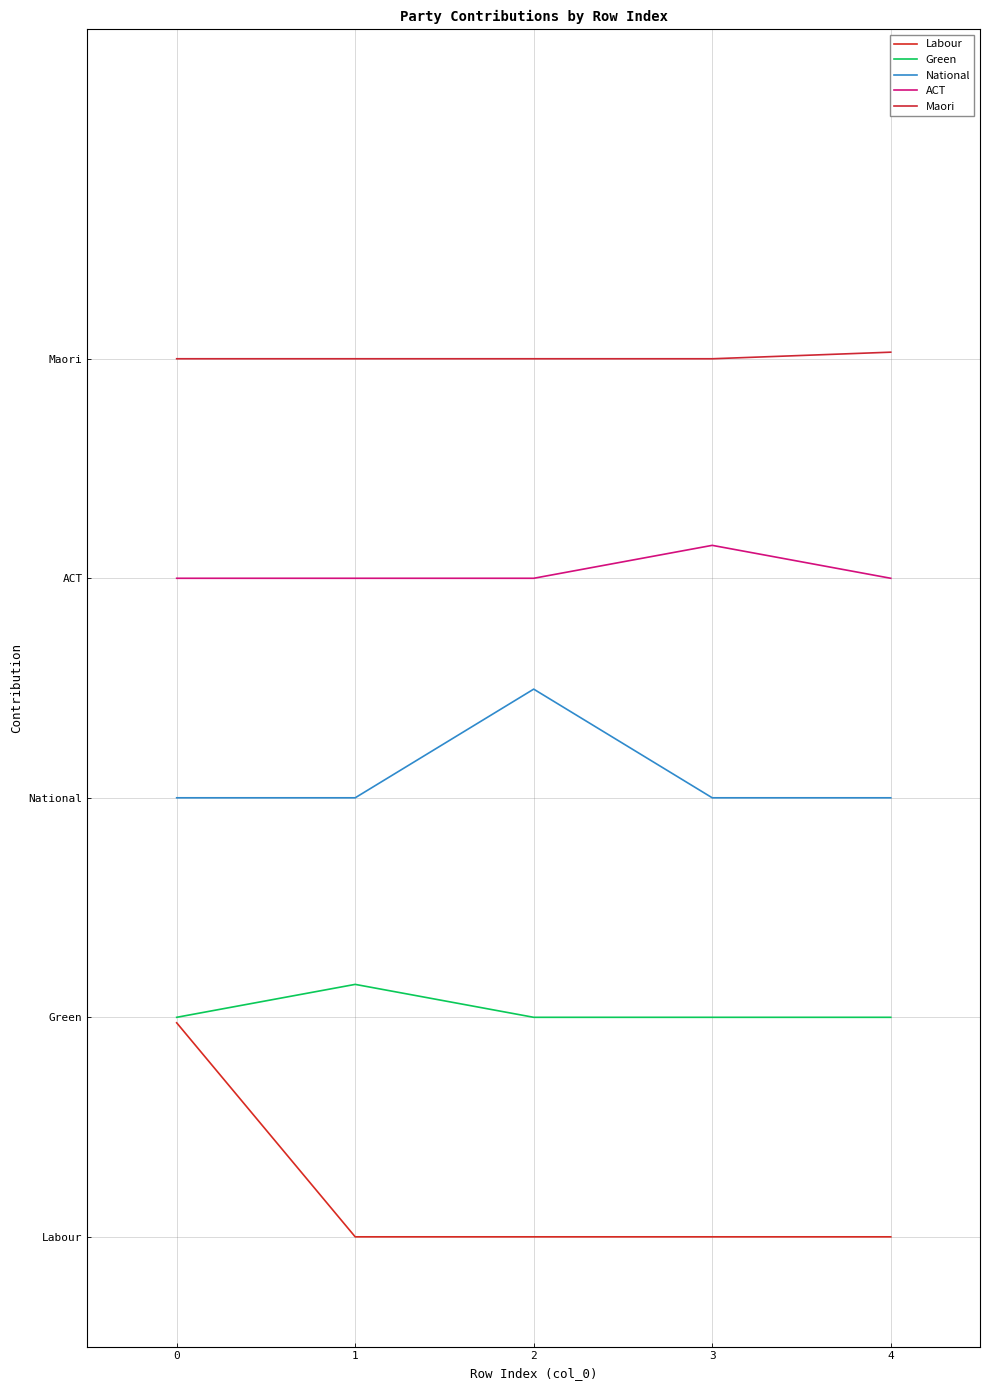

The value of ACT at 0 is 20.0. True or false?

False